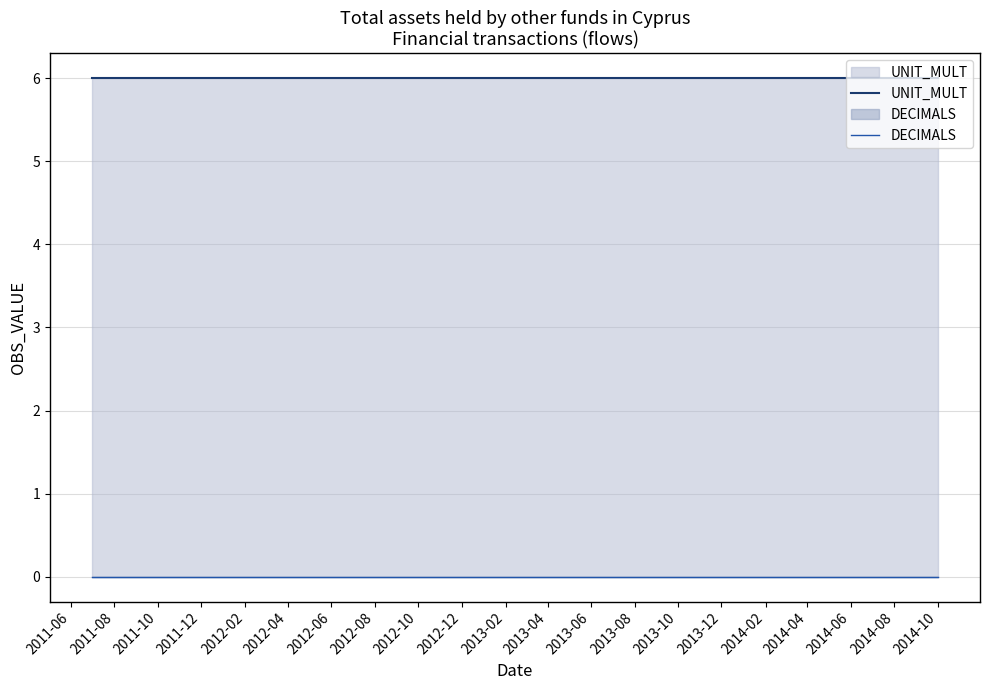

How many lines are shown in the chart?

2